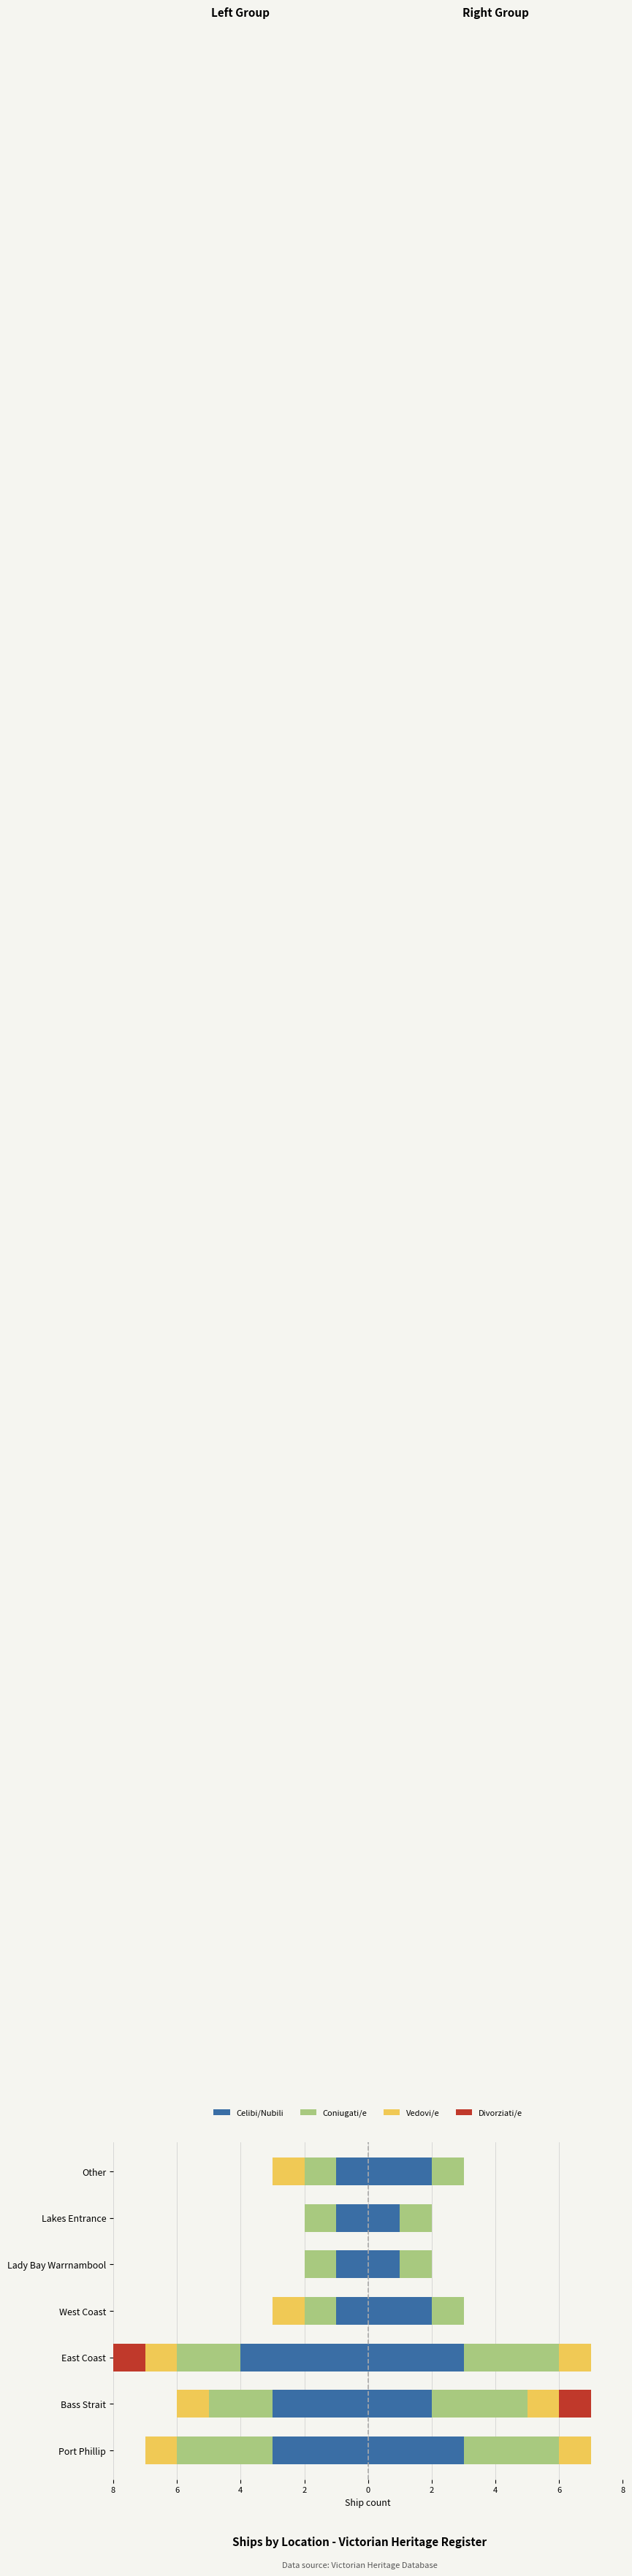

The value of Vedovi/e at Lakes Entrance is 0. True or false?

False